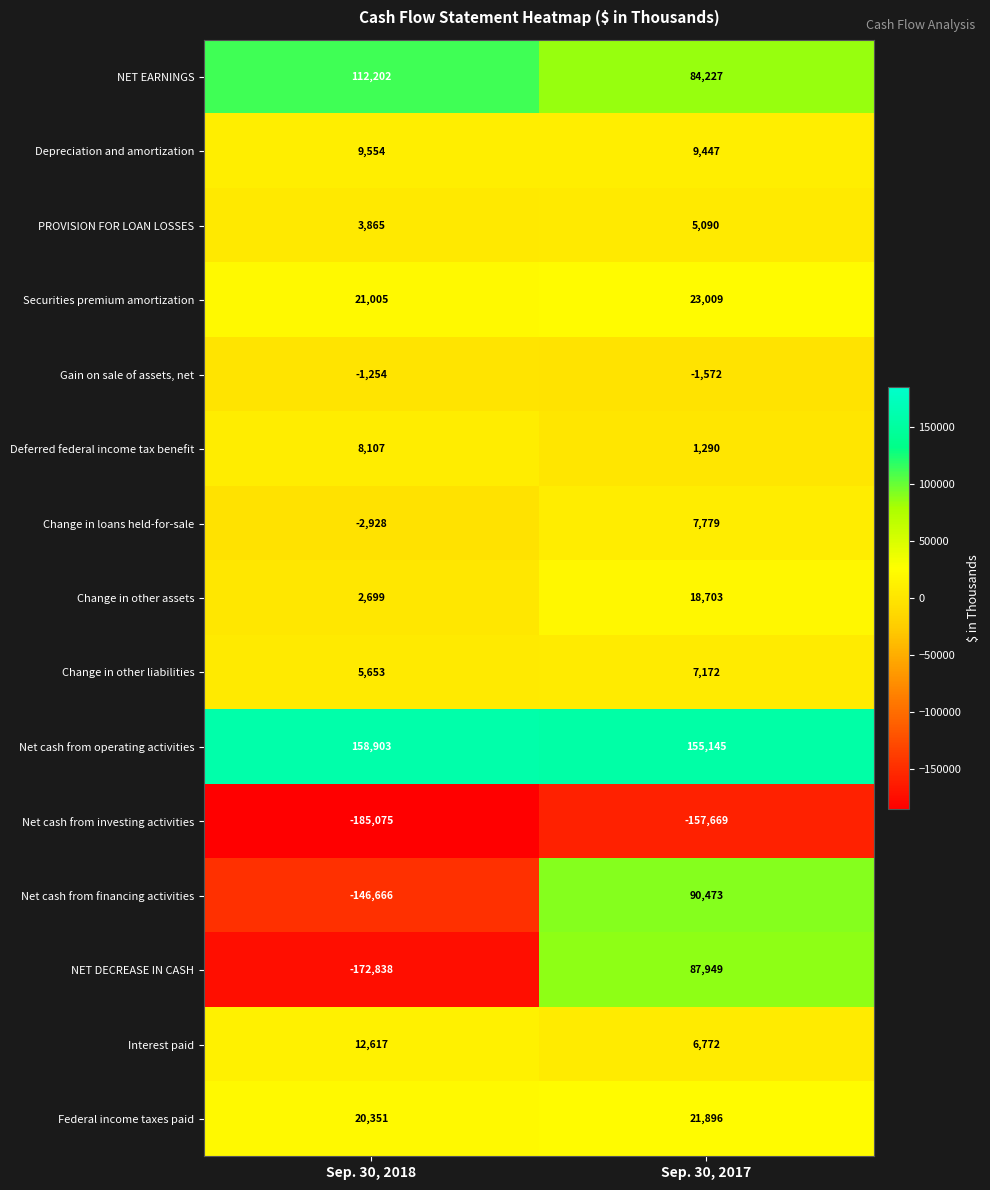

Which series has the largest total across all categories?

Net cash from operating activities